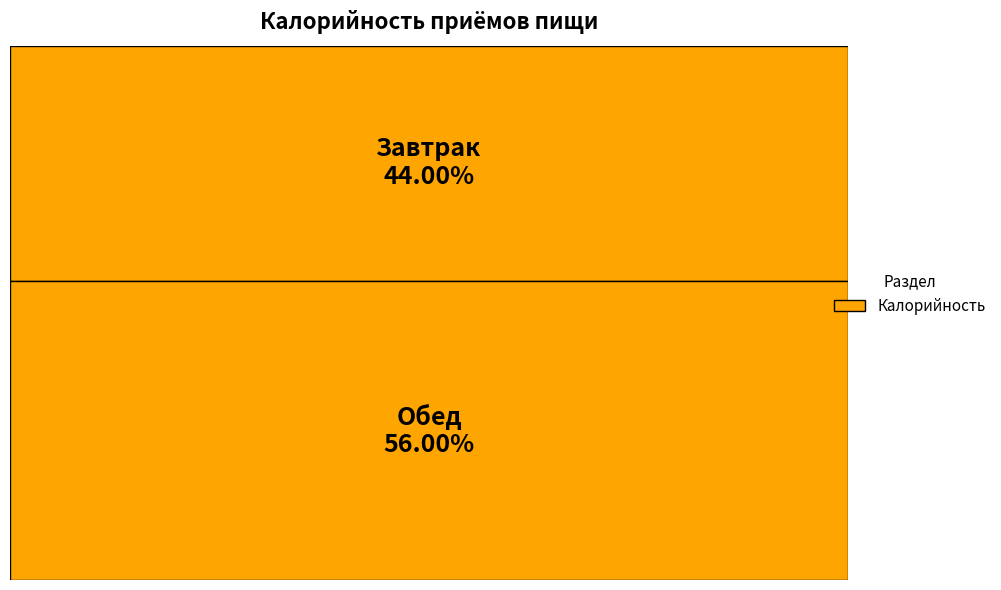

To the nearest percent, what is the difference between the Обед and Завтрак slice percentages?

12%